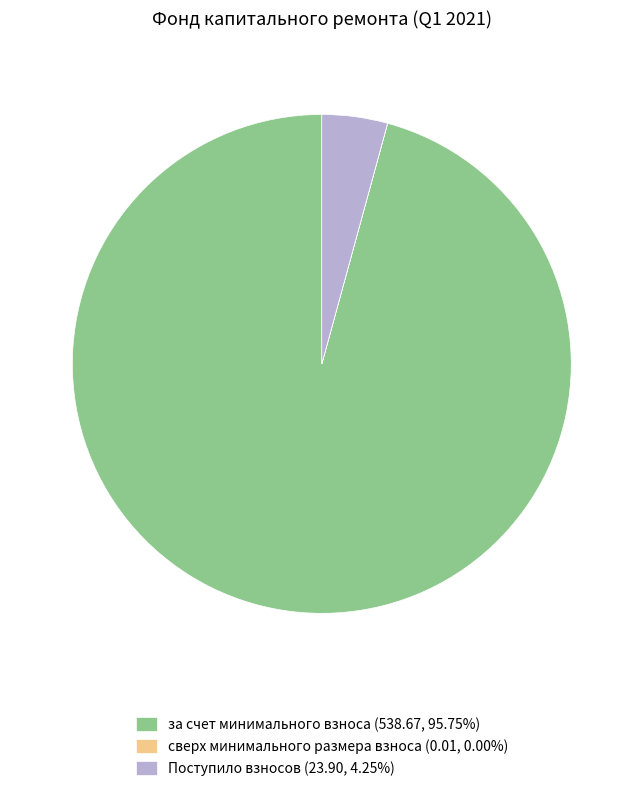

Is there a majority slice in this chart?

Yes